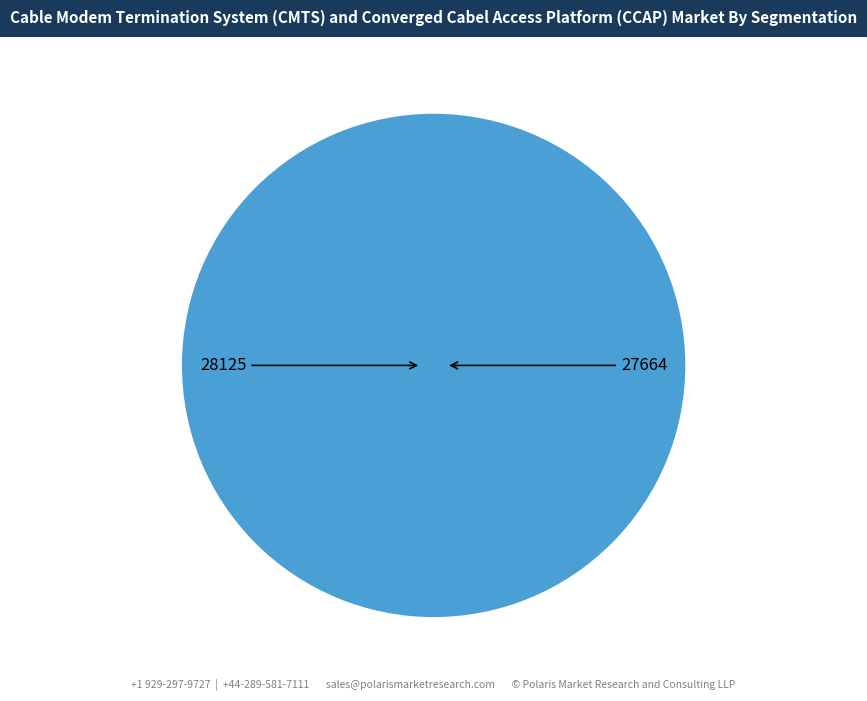

How many slices are in this pie chart?

2